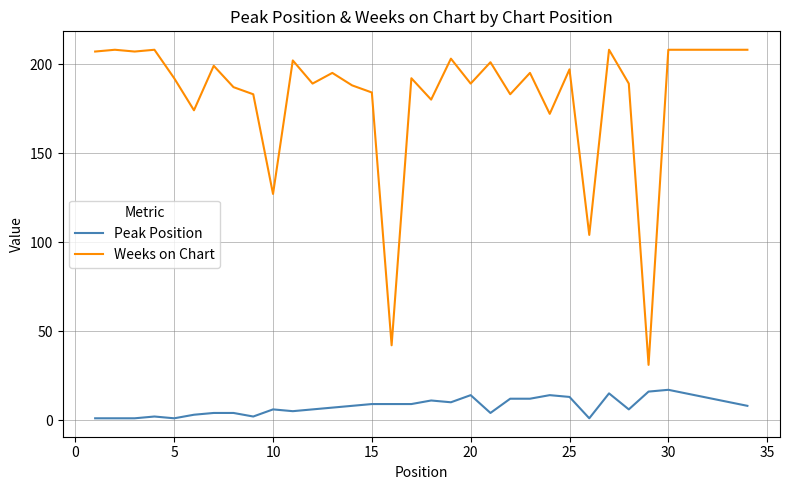

At how many categories does at least one series exceed 62?

29